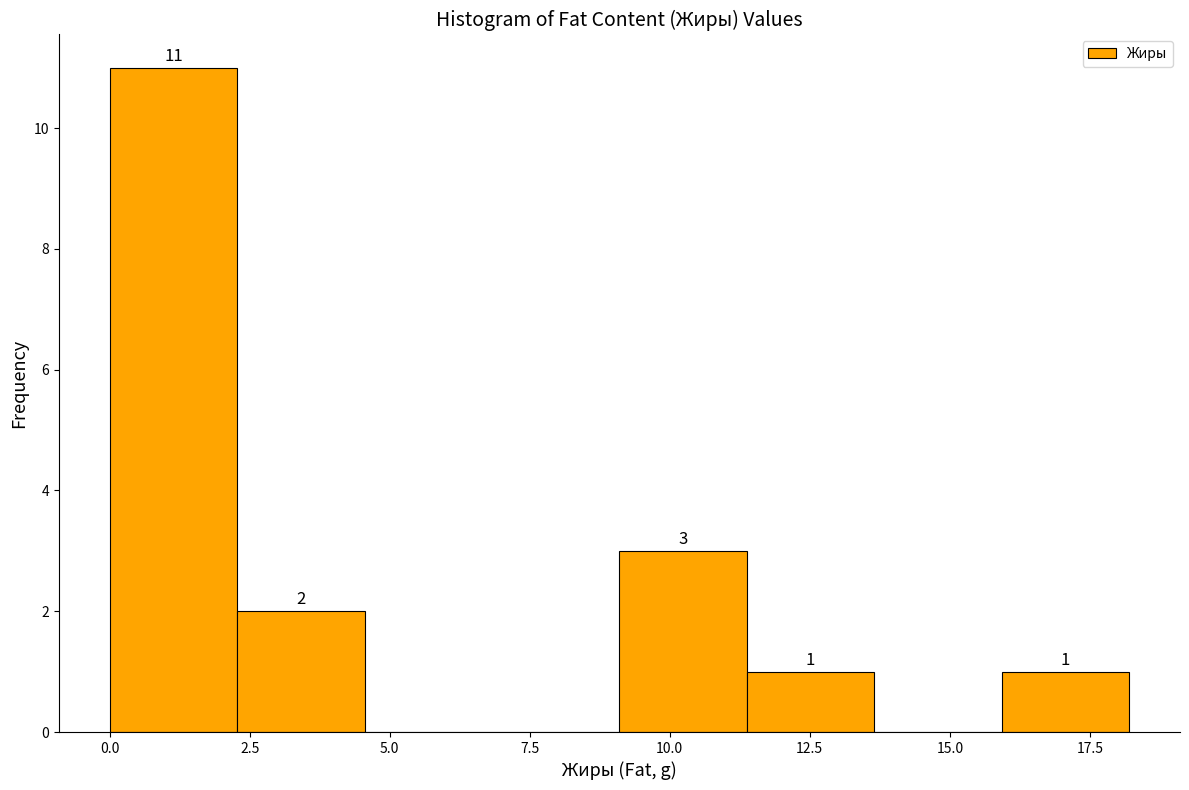

Over which range of the x-axis is the bar tallest?

0.0 to 2.5